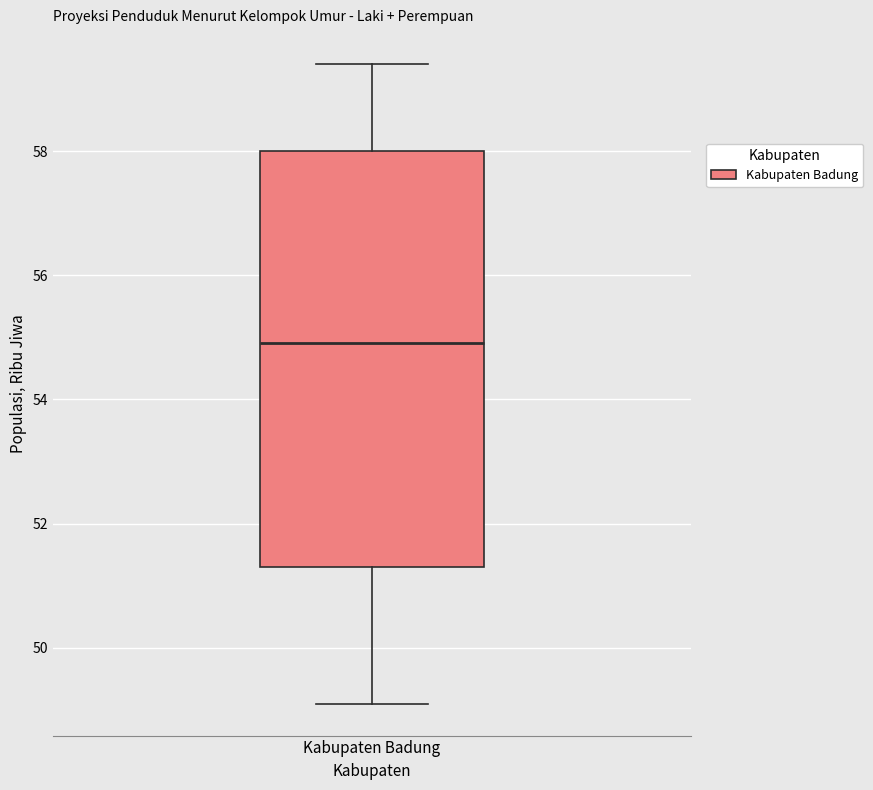

Where does the lower whisker of the box for Kabupaten Badung end on the y-axis? The values are not printed on the chart, so give them approximately, as read against the axis.

49.2